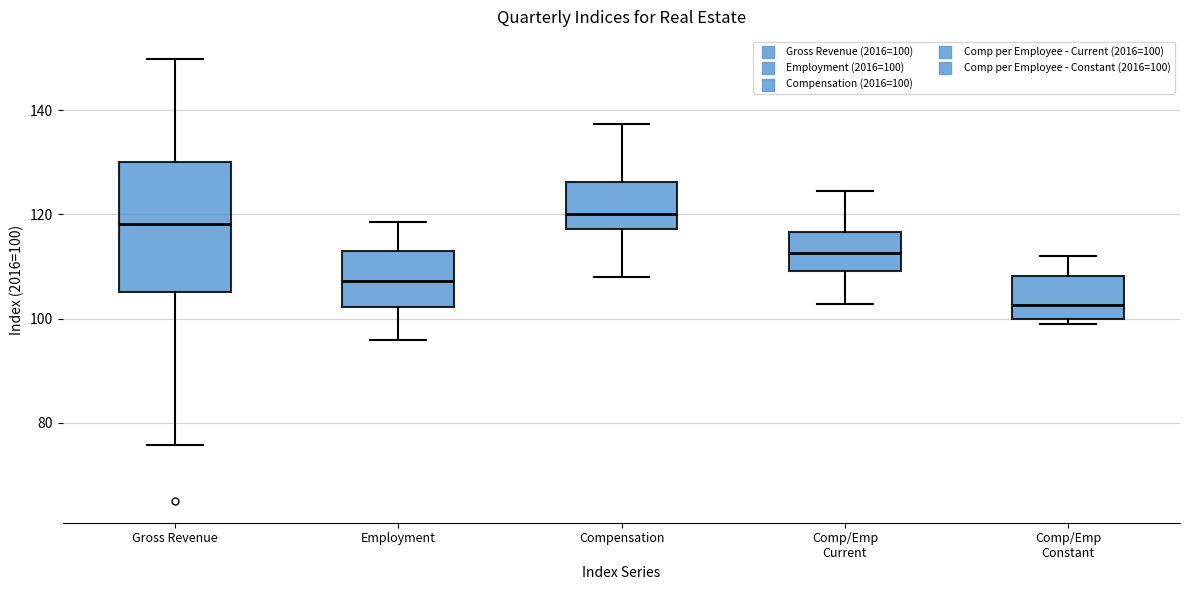

Reading left to right, transcribe this box plot: for each box, give where its median line is, the range the box spans, and where its two whiskers end, as read against the y-axis. The values are not printed on the chart, so give them approximately, as read against the axis.

Gross Revenue: median 118, box 106 to 130, whiskers 76 to 150
Employment: median 108, box 102 to 112, whiskers 96 to 118
Compensation: median 120, box 118 to 126, whiskers 108 to 138
Comp/Emp Current: median 112, box 110 to 116, whiskers 102 to 124
Comp/Emp Constant: median 102, box 100 to 108, whiskers 98 to 112